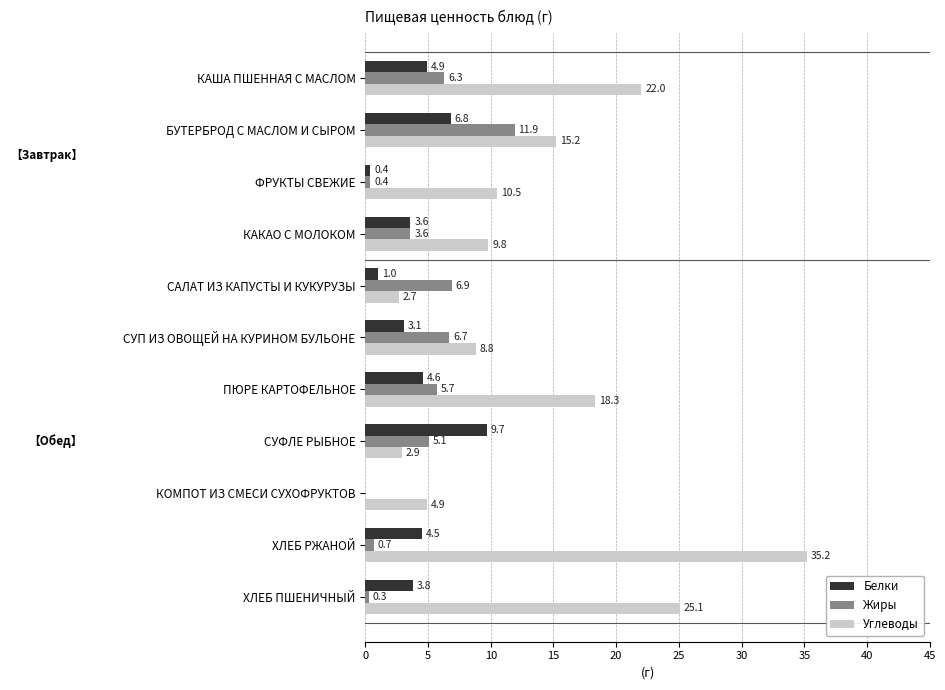

Count the number of data series in this chart.

3